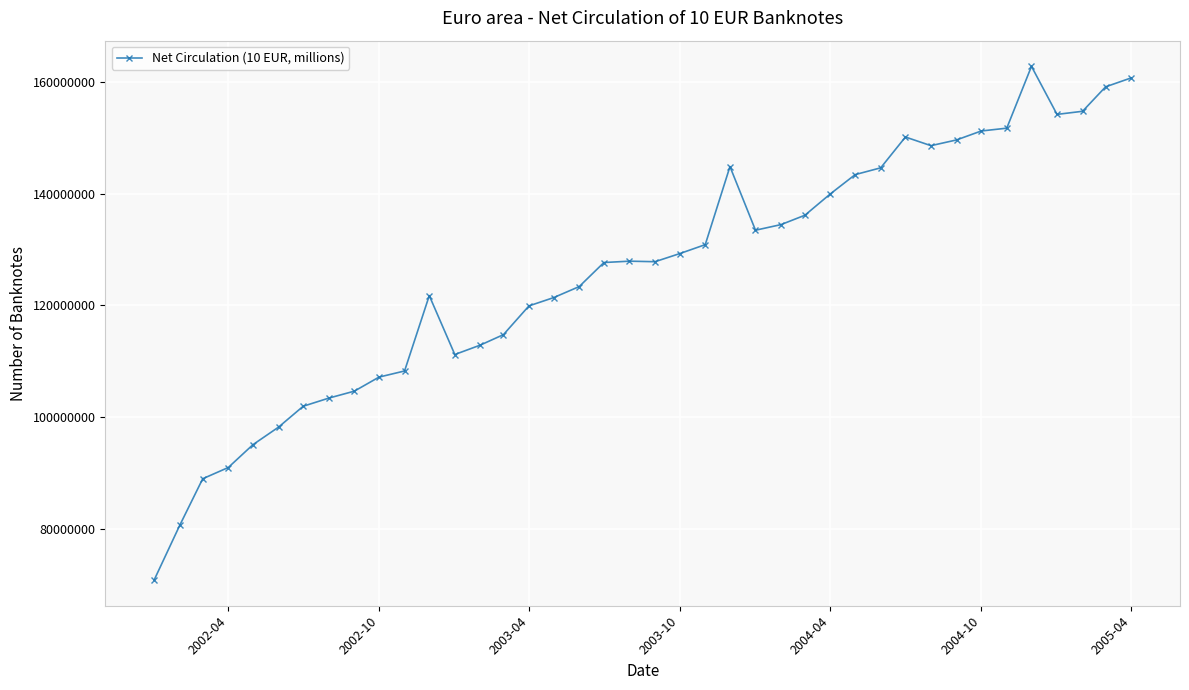

How many lines are shown in the chart?

1